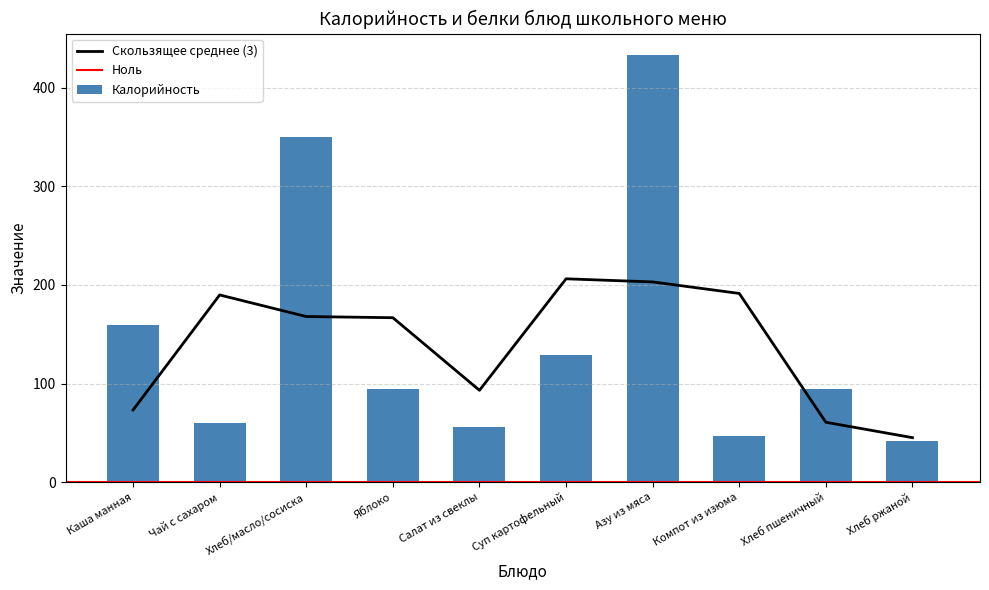

Approximately how many times larger is the value at Салат из свеклы compared to Азу из мяса?

0.1